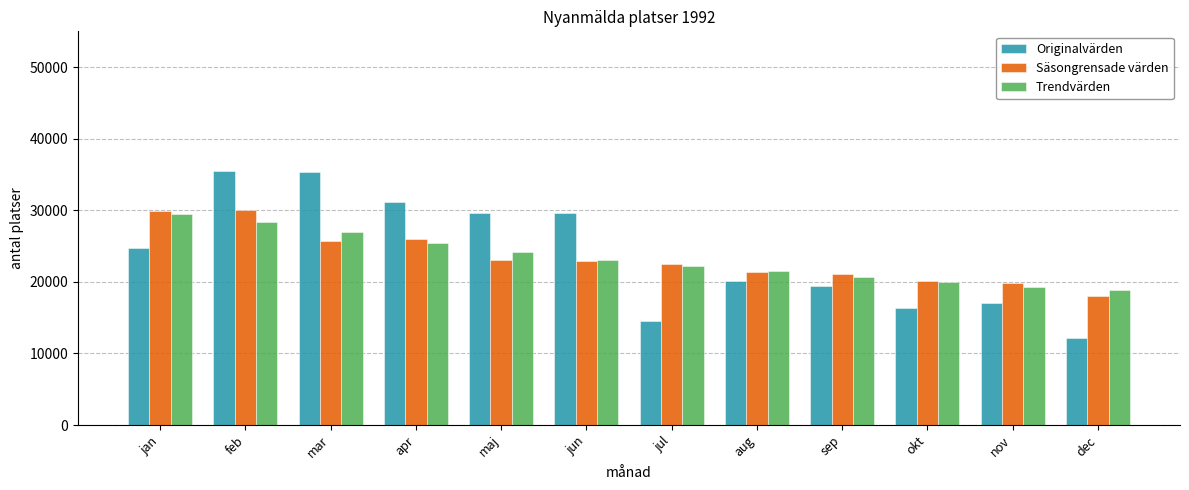

Which series has the largest range (max minus min)?

Originalvärden